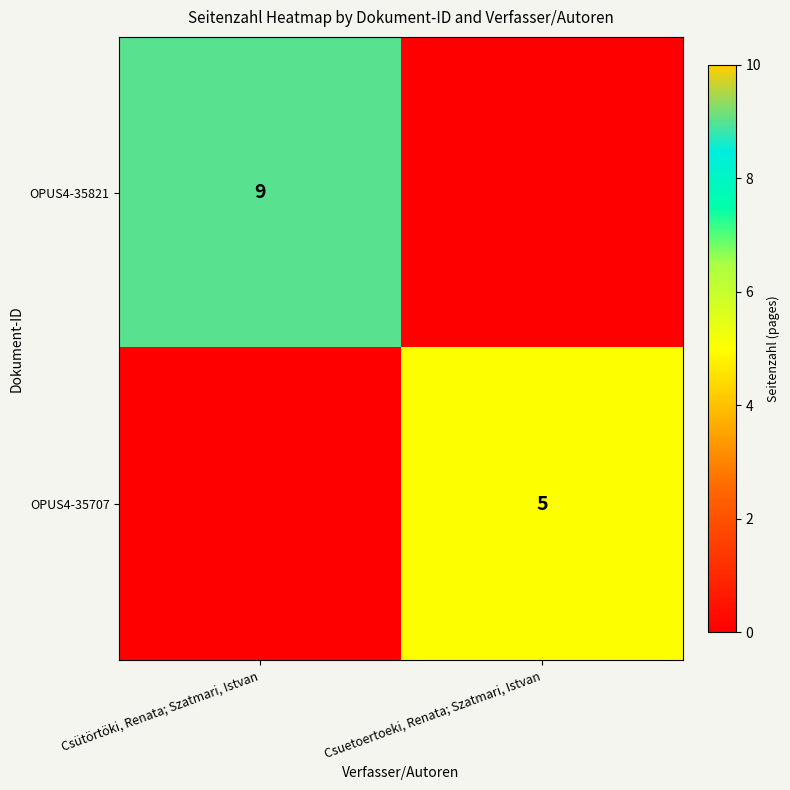

True or false: OPUS4-35821 has a value of 15 at Csütörtöki, Renata; Szatmari, Istvan.

False